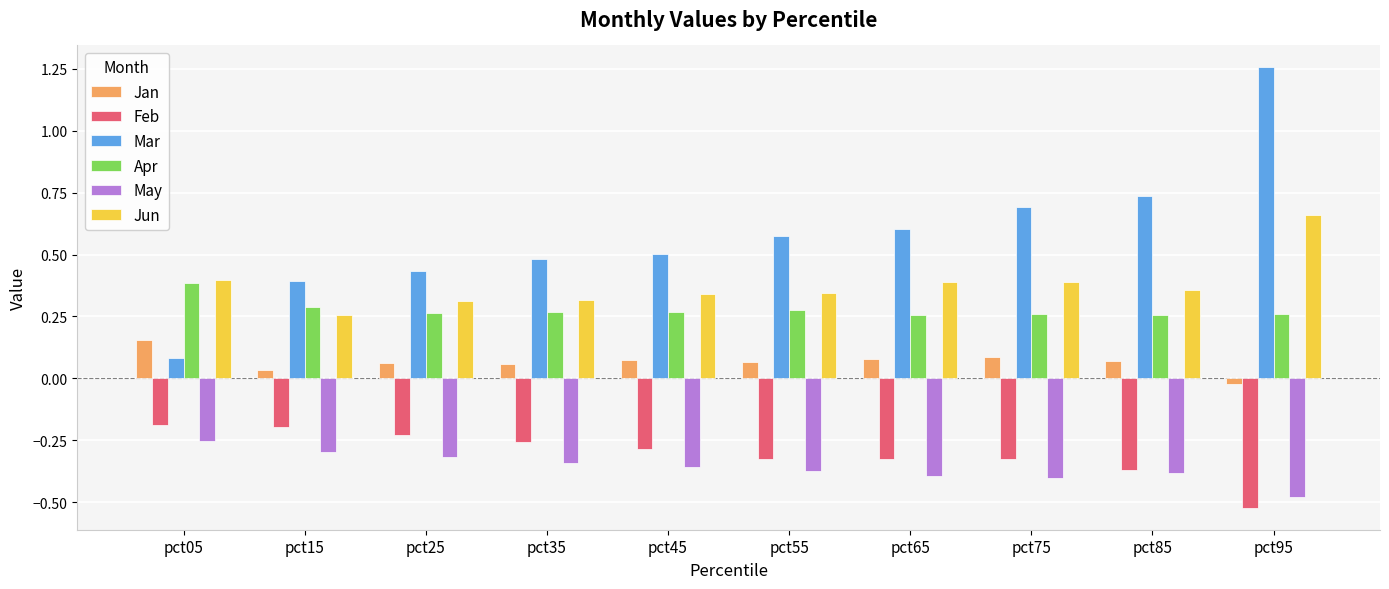

At which label does Jan first exceed 0?

pct05